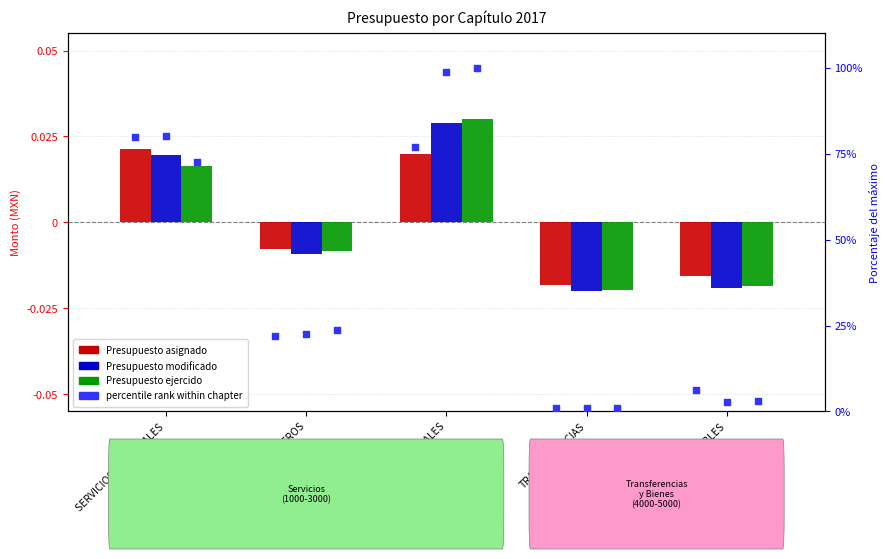

Which series has the largest total across all categories?

Presupuesto asignado